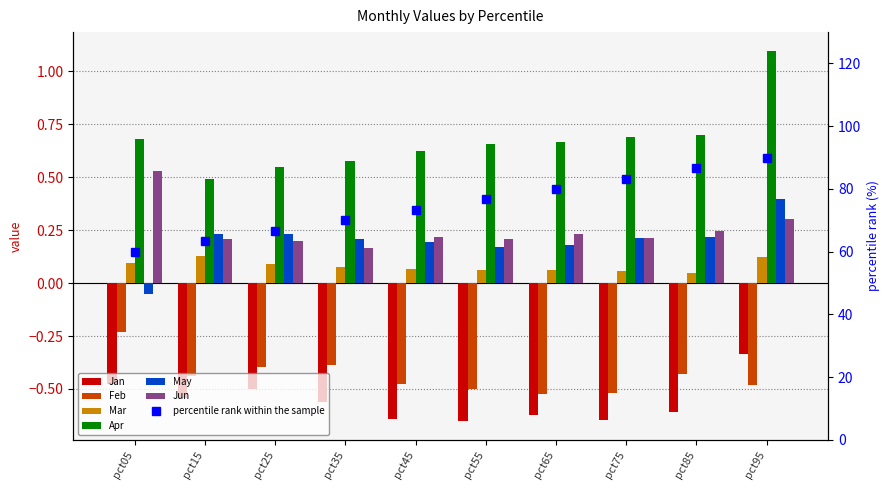

Reading right to left, extract all data points from this chart.

Jan: -0.3	-0.6	-0.6	-0.6	-0.7	-0.6	-0.6	-0.5	-0.5	-0.5
Feb: -0.5	-0.4	-0.5	-0.5	-0.5	-0.5	-0.4	-0.4	-0.4	-0.2
Mar: 0.1	0.0	0.1	0.1	0.1	0.1	0.1	0.1	0.1	0.1
Apr: 1.1	0.7	0.7	0.7	0.7	0.6	0.6	0.5	0.5	0.7
May: 0.4	0.2	0.2	0.2	0.2	0.2	0.2	0.2	0.2	-0.1
Jun: 0.3	0.2	0.2	0.2	0.2	0.2	0.2	0.2	0.2	0.5